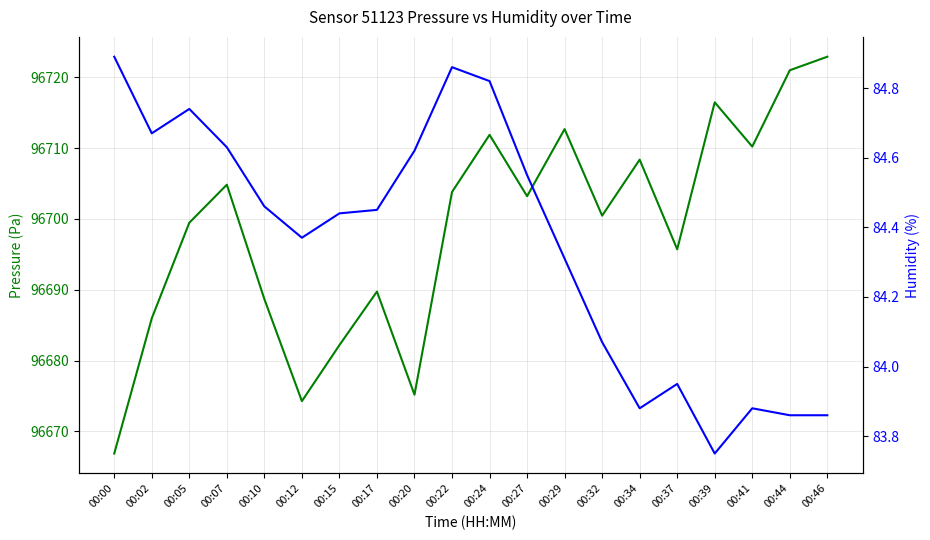

True or false: humidity and pressure cross at least once.

False